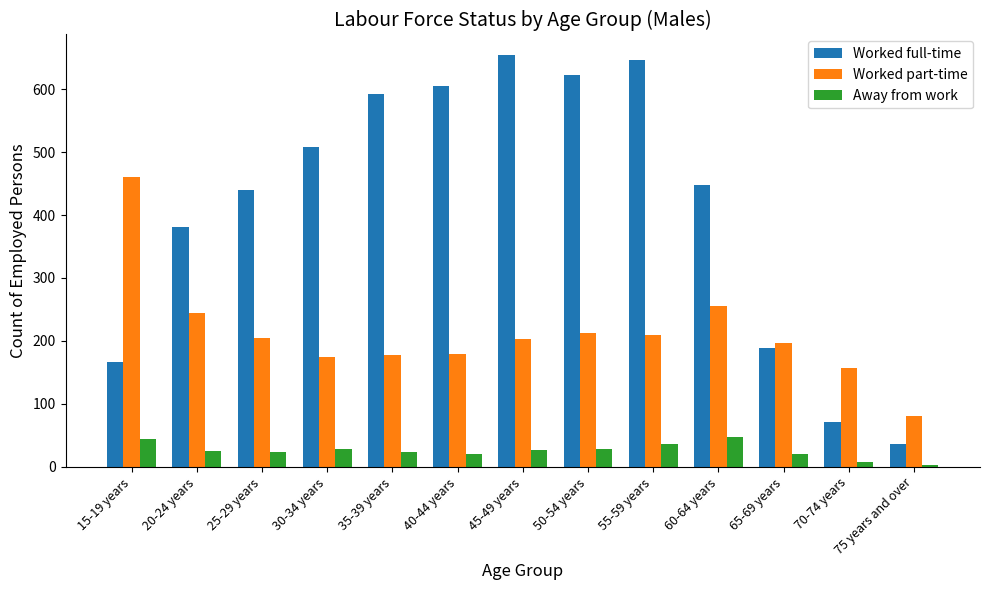

The value of Worked full-time at 45-49 years is 654. True or false?

True